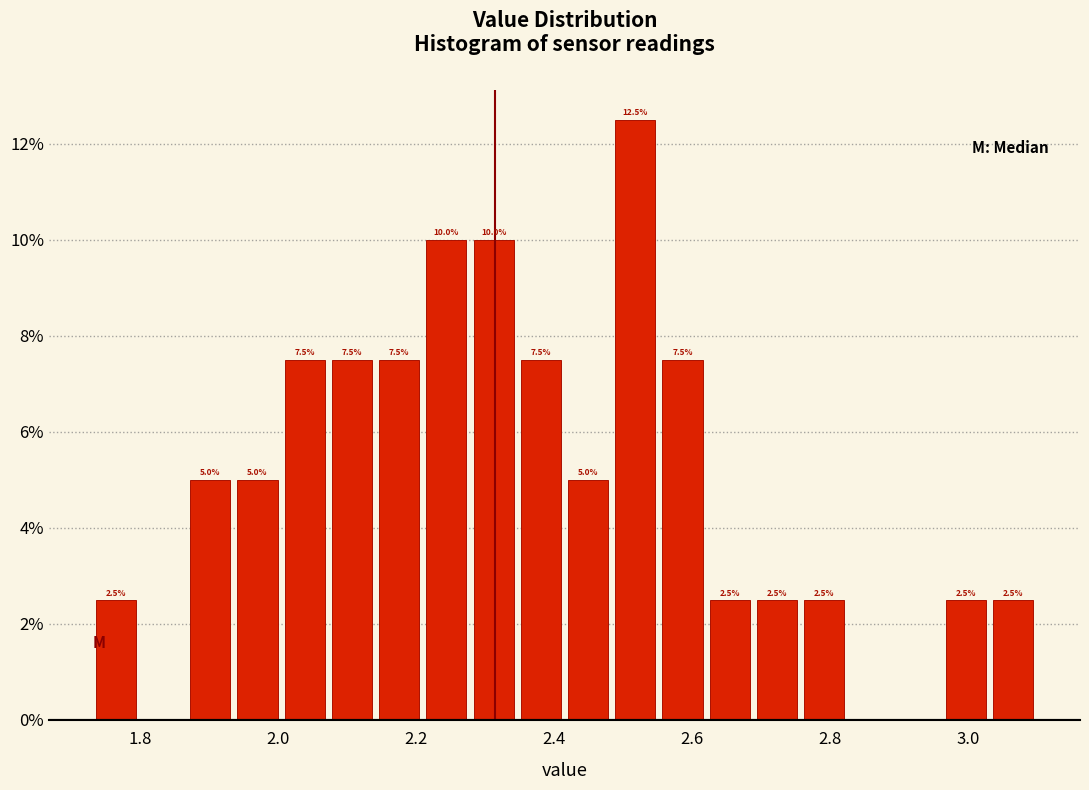

Around what value on the x-axis is the tallest bar? Give the approximate position of its centre, as read against the axis.

2.52